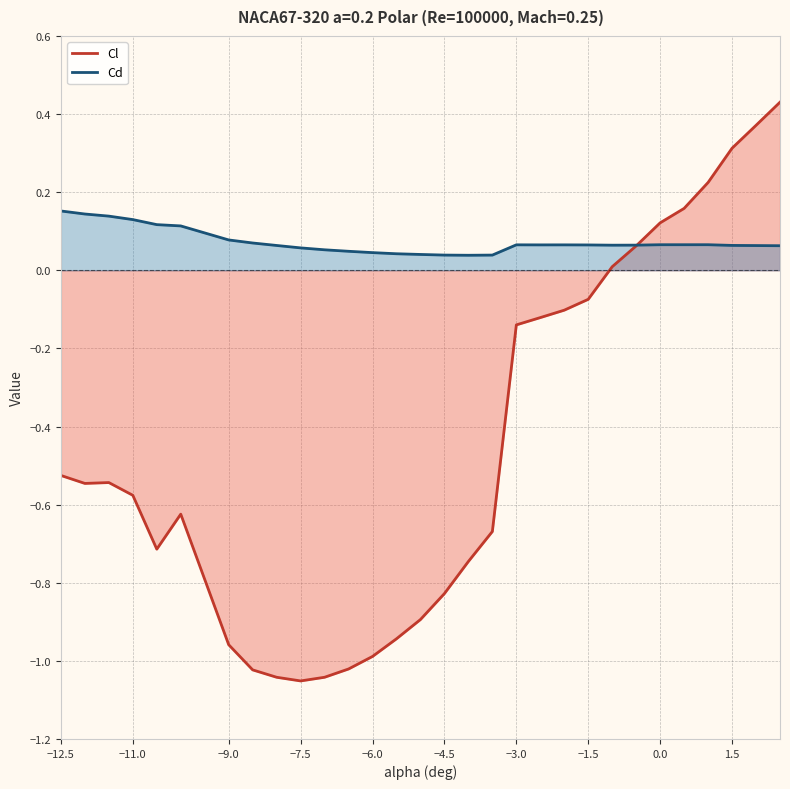

The Cl series shows 0.1 at 1.5. True or false?

False